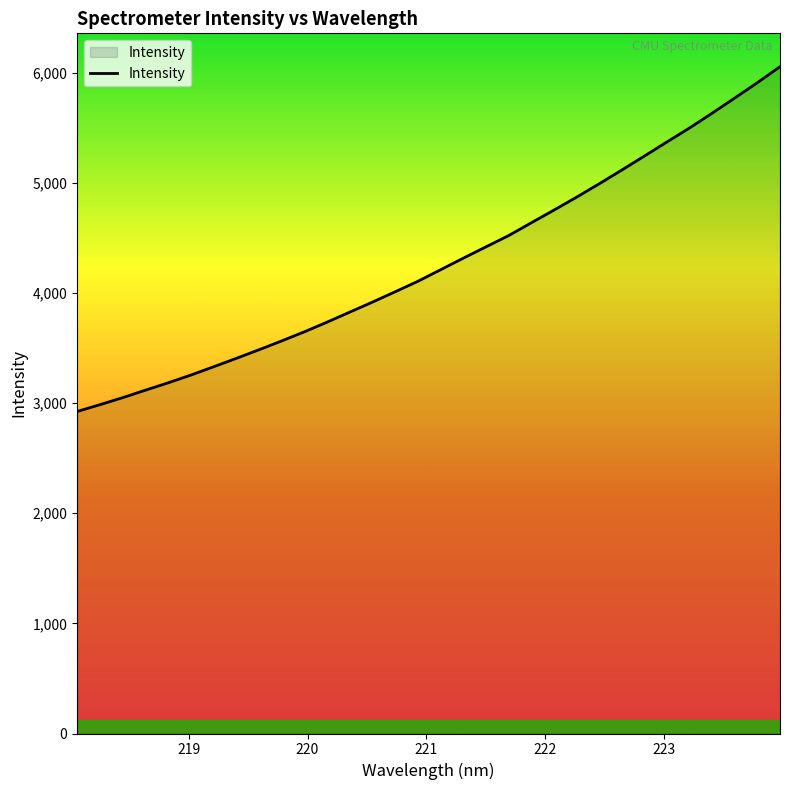

What is the maximum value shown in the chart?

6055.2